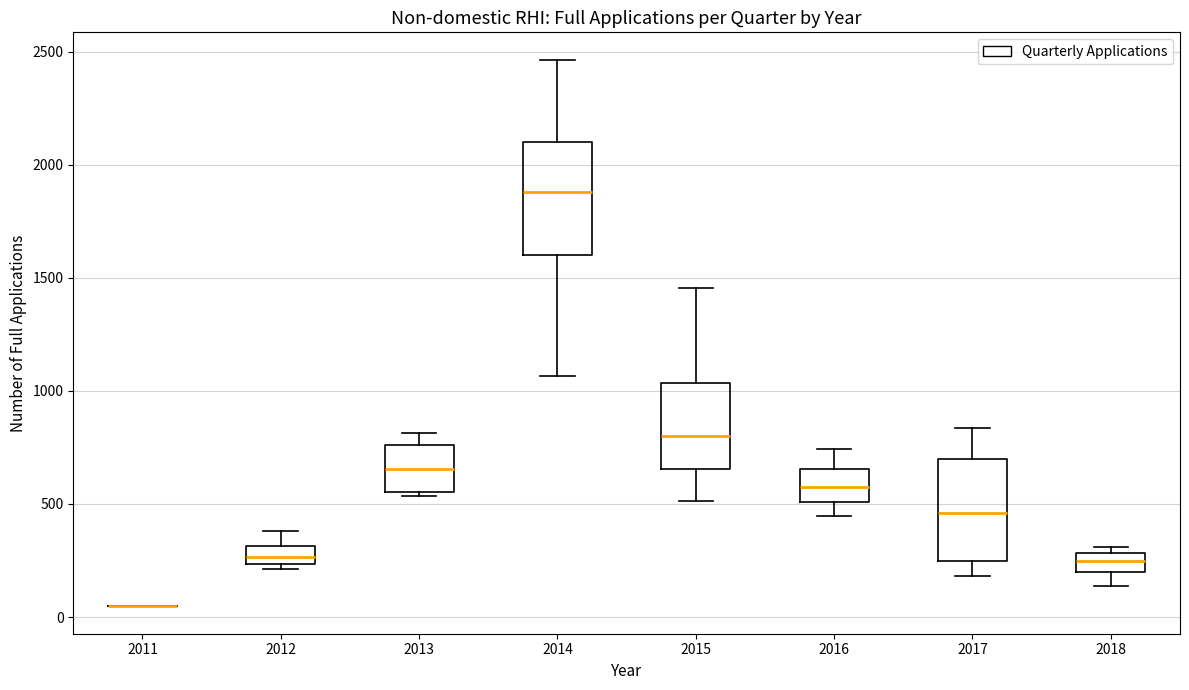

Reading left to right, read every box against the y-axis: the position of its median line, the range the box covers, and the ends of its whiskers. The values are not printed on the chart, so give them approximately, as read against the axis.

2011: box collapsed to a line at 50, whiskers 50 to 50
2012: median 250 (inside the box), box 250 to 300, whiskers 200 to 400
2013: median 650, box 550 to 750, whiskers 550 (just below the box's lower edge) to 800
2014: median 1900, box 1600 to 2100, whiskers 1050 to 2450
2015: median 800, box 650 to 1050, whiskers 500 to 1450
2016: median 600, box 500 to 650, whiskers 450 to 750
2017: median 450, box 250 to 700, whiskers 200 to 850
2018: median 250, box 200 to 300, whiskers 150 to 300 (just above the box's upper edge)